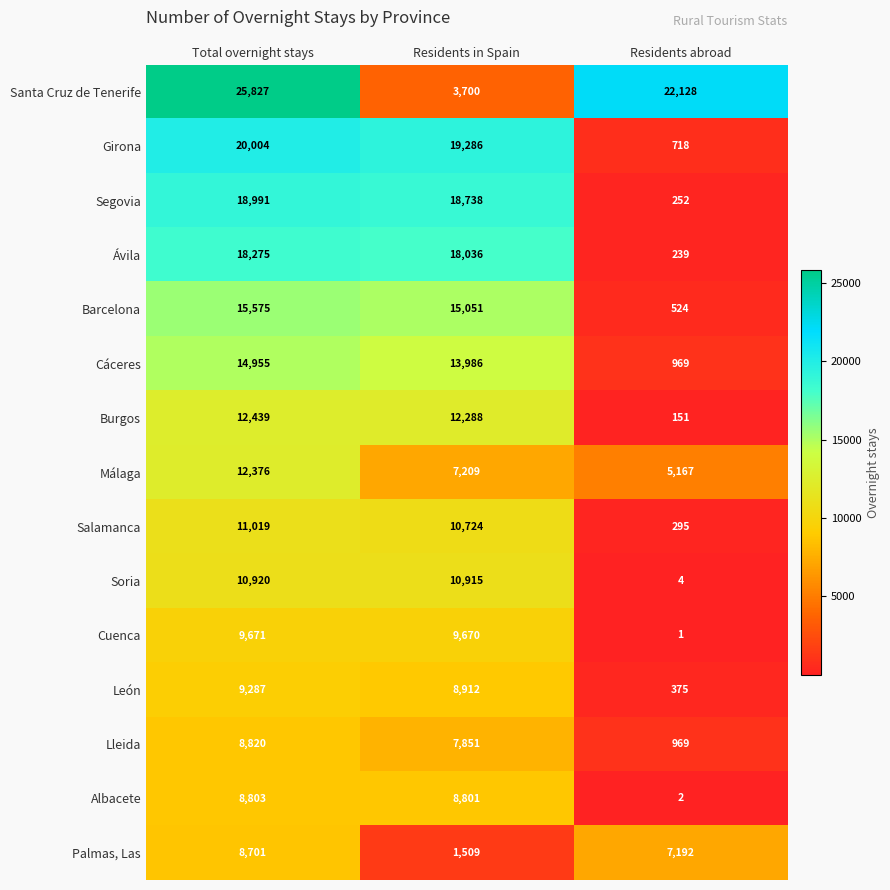

Which series has the largest total across all categories?

Santa Cruz de Tenerife